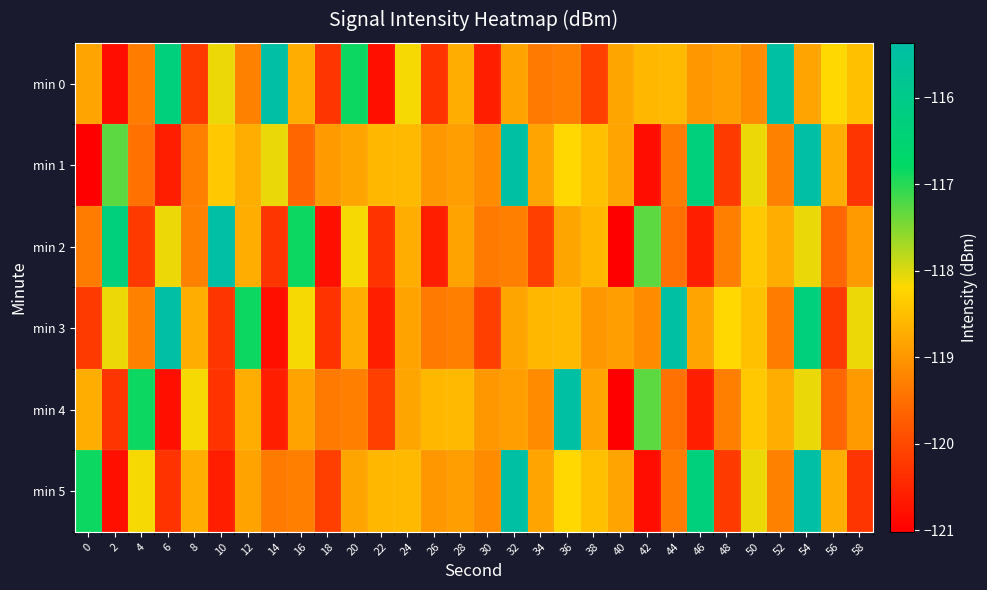

Between 6 and 32, which series saw the biggest shift?

min 1